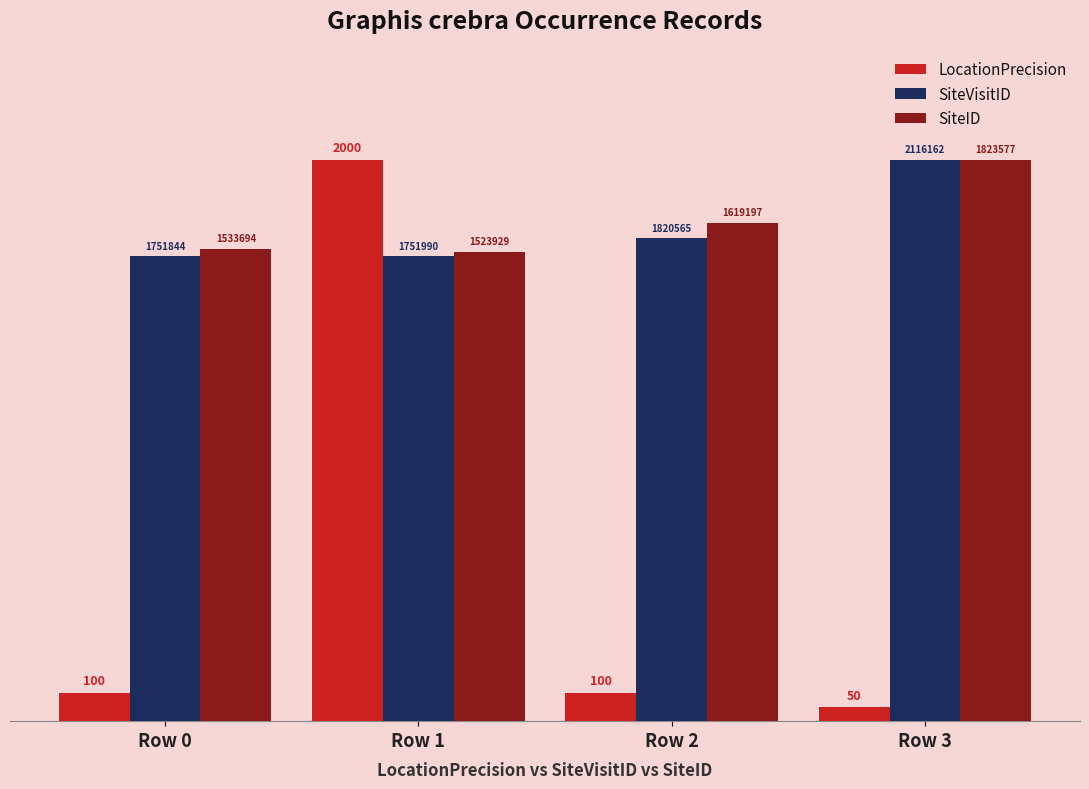

What are all the series names shown in the legend?

LocationPrecision, SiteVisitID, SiteID